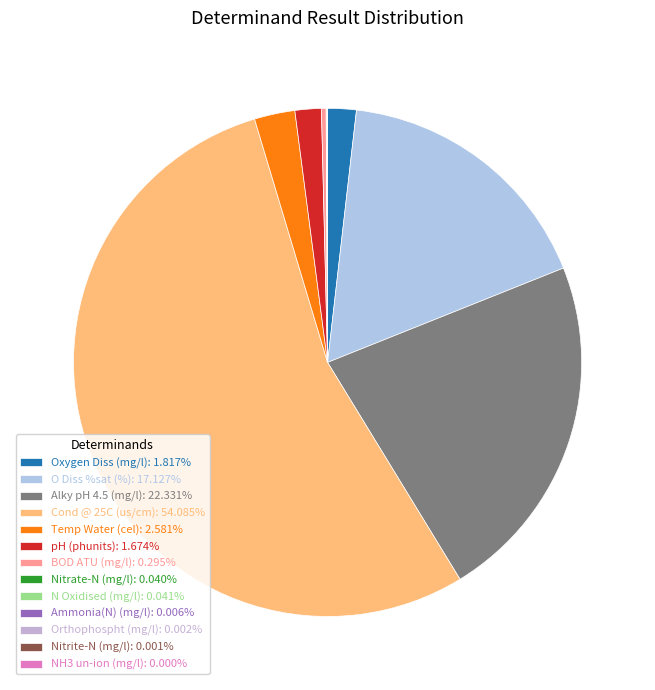

Combined, do Ammonia(N) (mg/l) and Alky pH 4.5 (mg/l) account for over 50%?

No